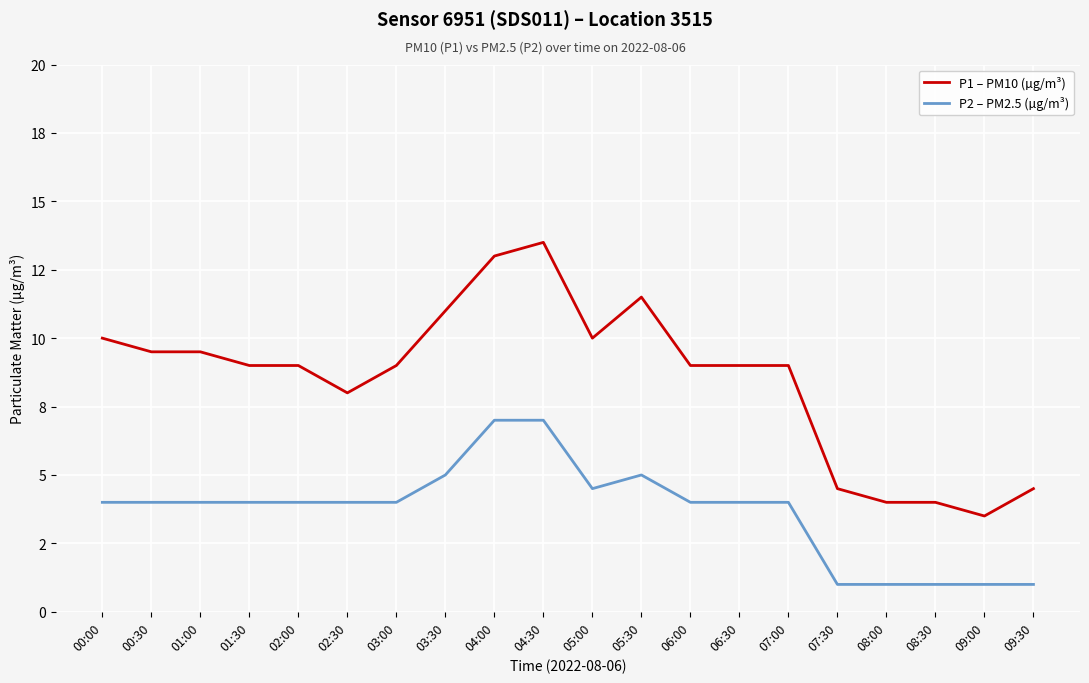

The P2 – PM2.5 (µg/m³) series shows 1.0 at 07:30. True or false?

True